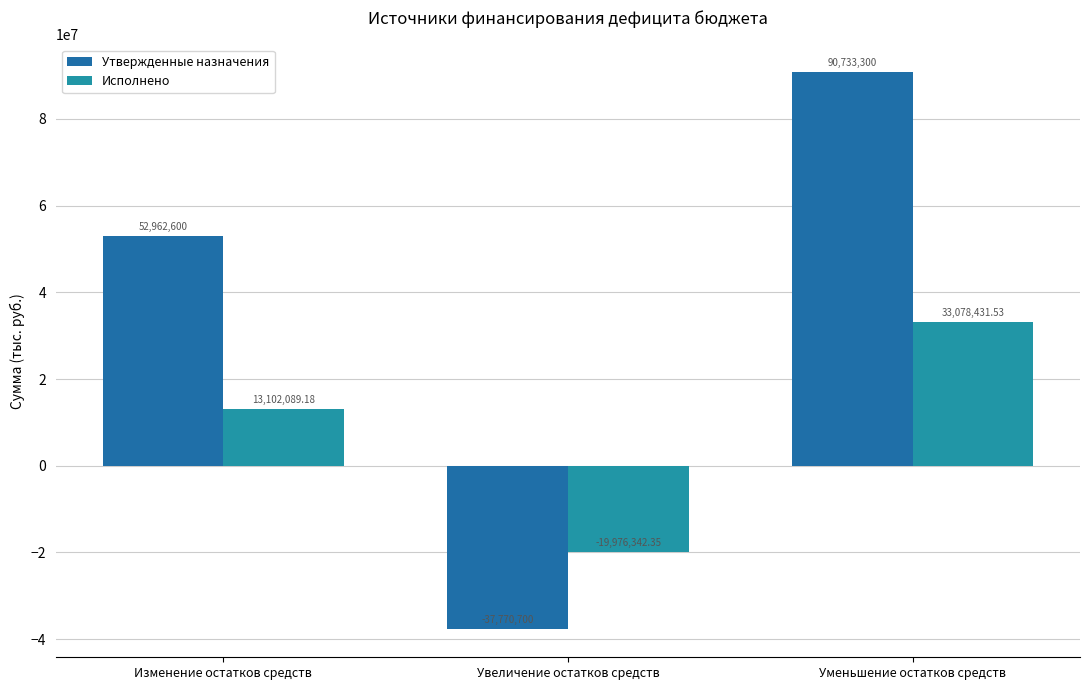

Rank the series at Увеличение остатков средств from highest to lowest value.

Исполнено, Утвержденные назначения